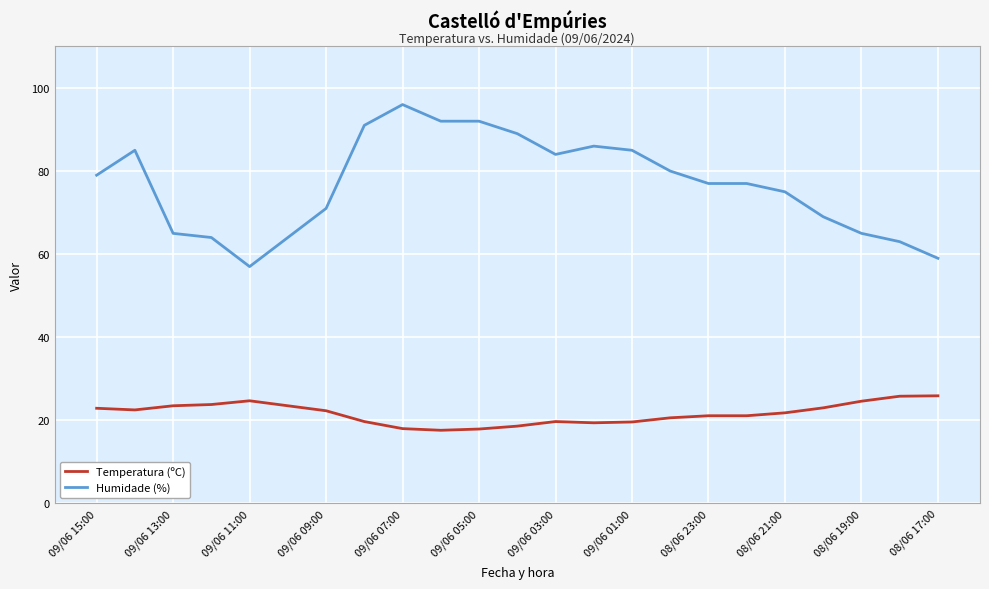

Which series has the widest spread of values?

Humidade (%)